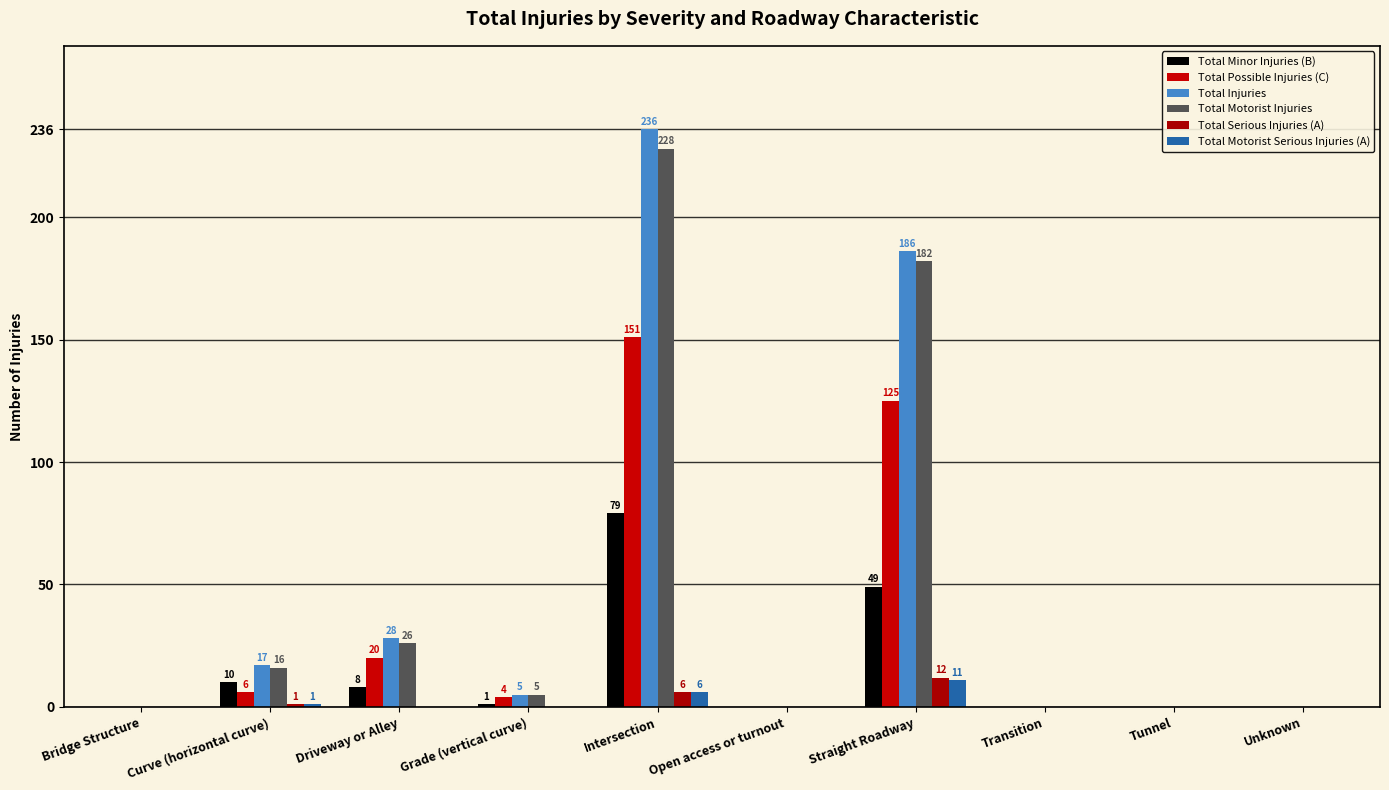

Which has a higher value, Grade (vertical curve) or Unknown?

Grade (vertical curve)